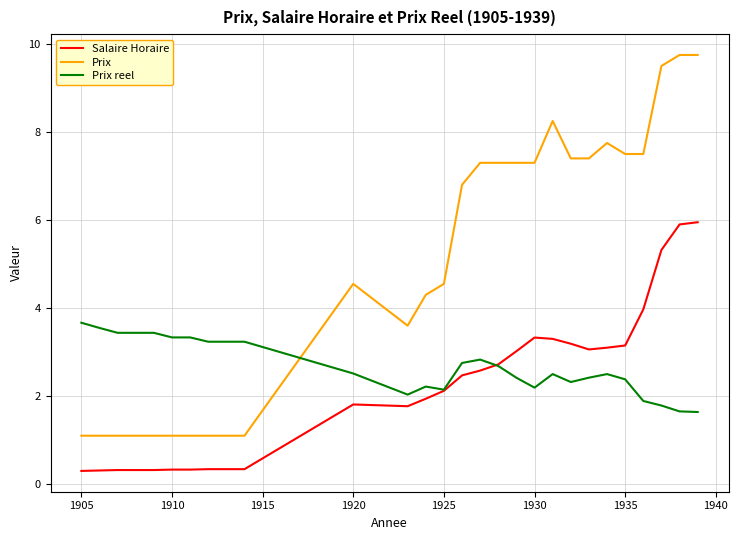

True or false: Prix has more than 1 interior local peaks.

True